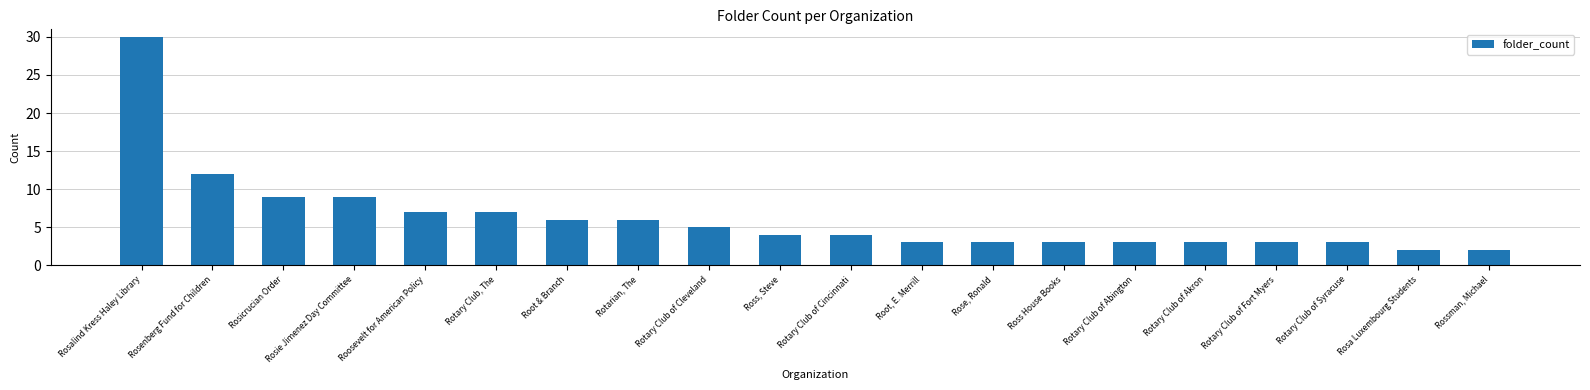

At which label does the data first exceed 4?

Rosalind Kress Haley Library